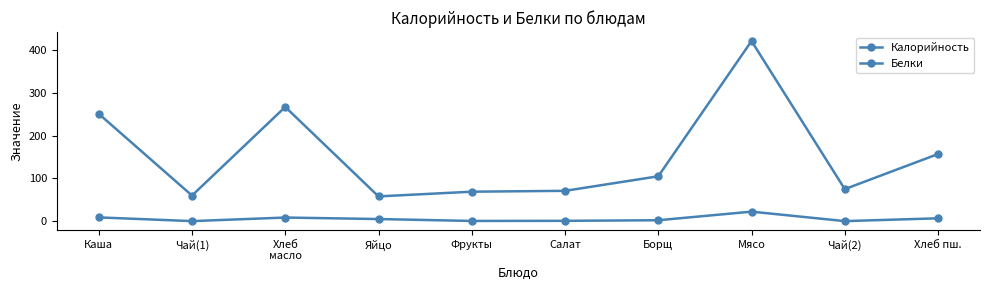

How many categories are shown in the chart?

10